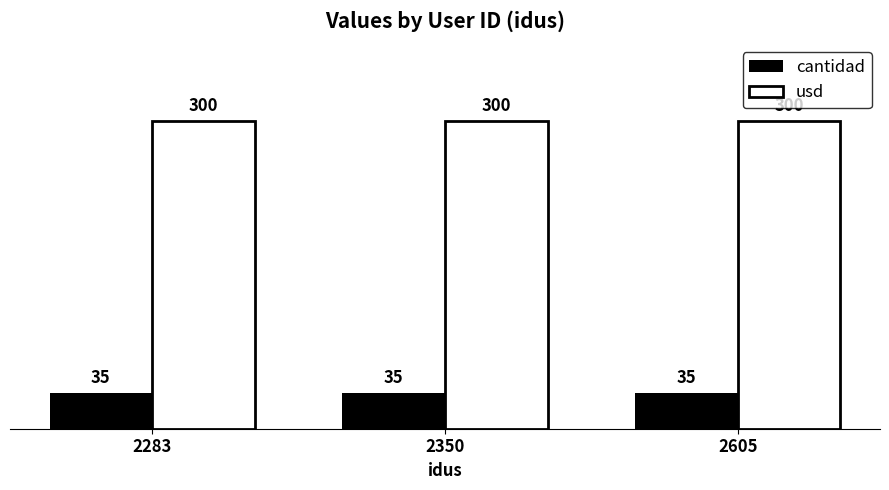

Reading left to right, list all the values displayed in this chart.

cantidad: 35	35	35
usd: 300	300	300